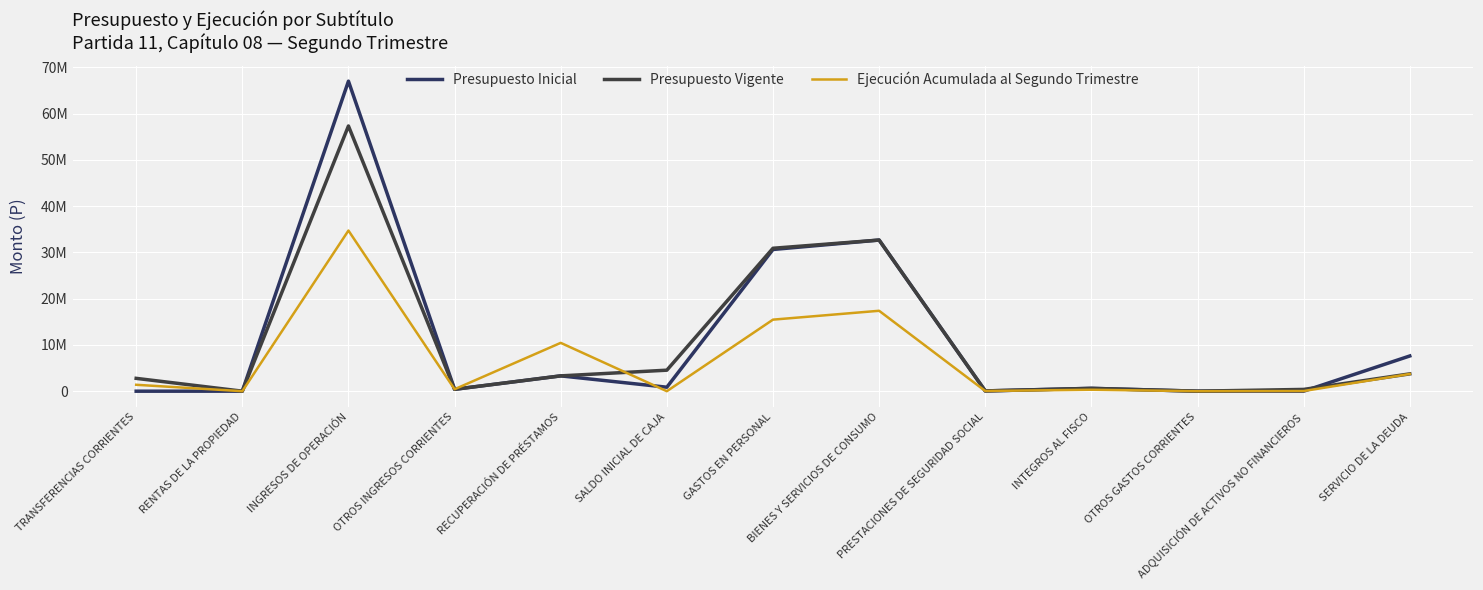

What position from the left is RENTAS DE LA PROPIEDAD?

2